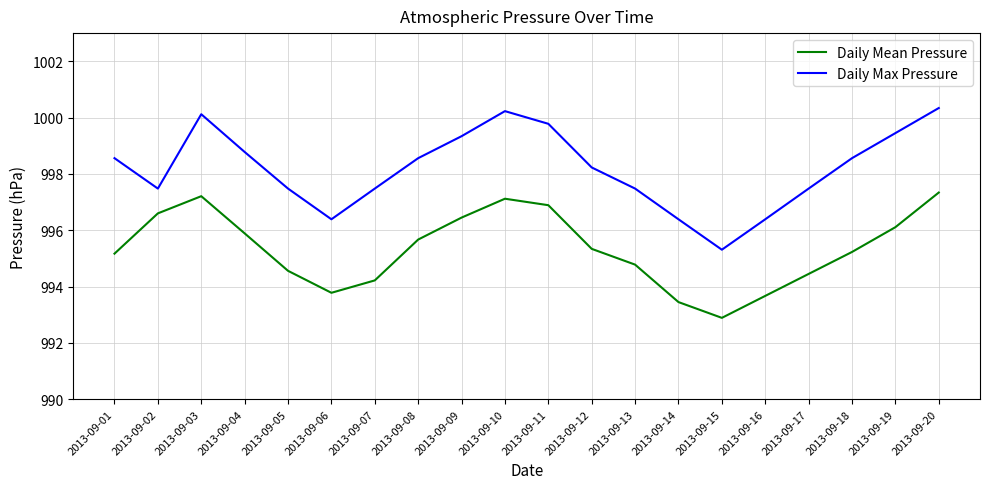

True or false: Daily Mean Pressure has more than 2 interior local peaks.

False